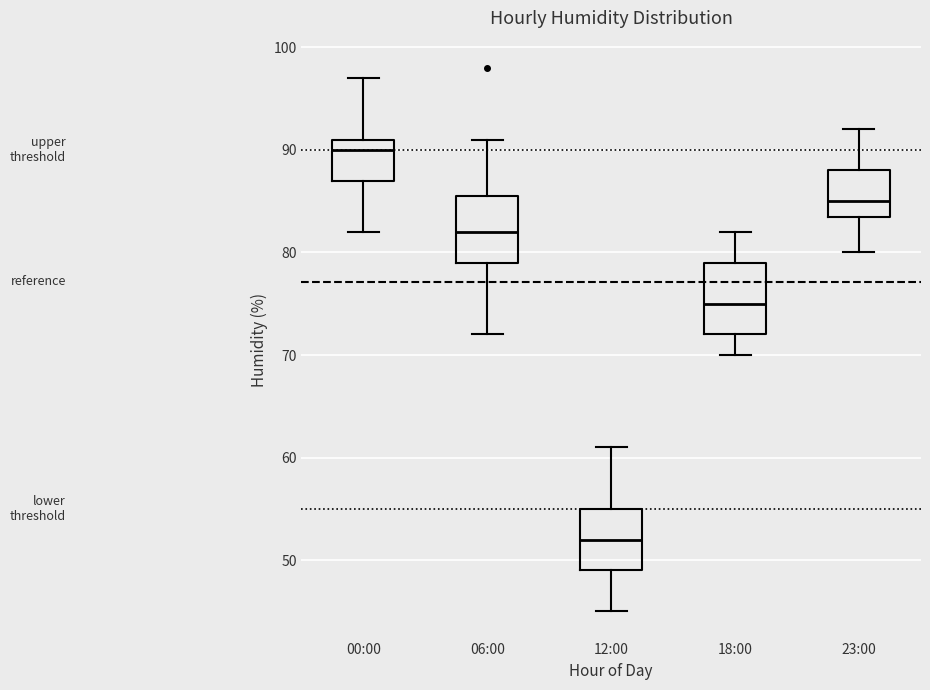

Reading left to right, transcribe this box plot: for each box, give where its median line is, the range the box spans, and where its two whiskers end, as read against the y-axis. The values are not printed on the chart, so give them approximately, as read against the axis.

00:00: median 90, box 87 to 91, whiskers 82 to 97
06:00: median 82, box 79 to 86, whiskers 72 to 91
12:00: median 52, box 49 to 55, whiskers 45 to 61
18:00: median 75, box 72 to 79, whiskers 70 to 82
23:00: median 85, box 84 to 88, whiskers 80 to 92